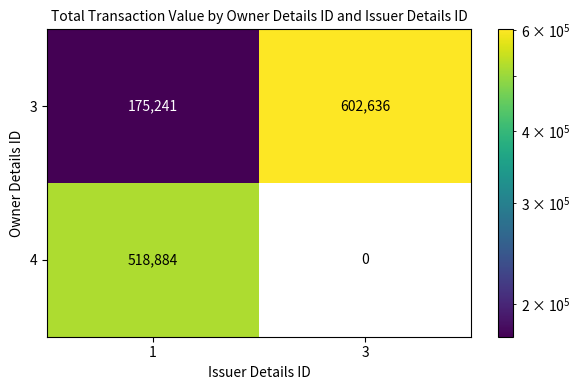

What value does the 3 series have at 1, to the nearest 100?

175200